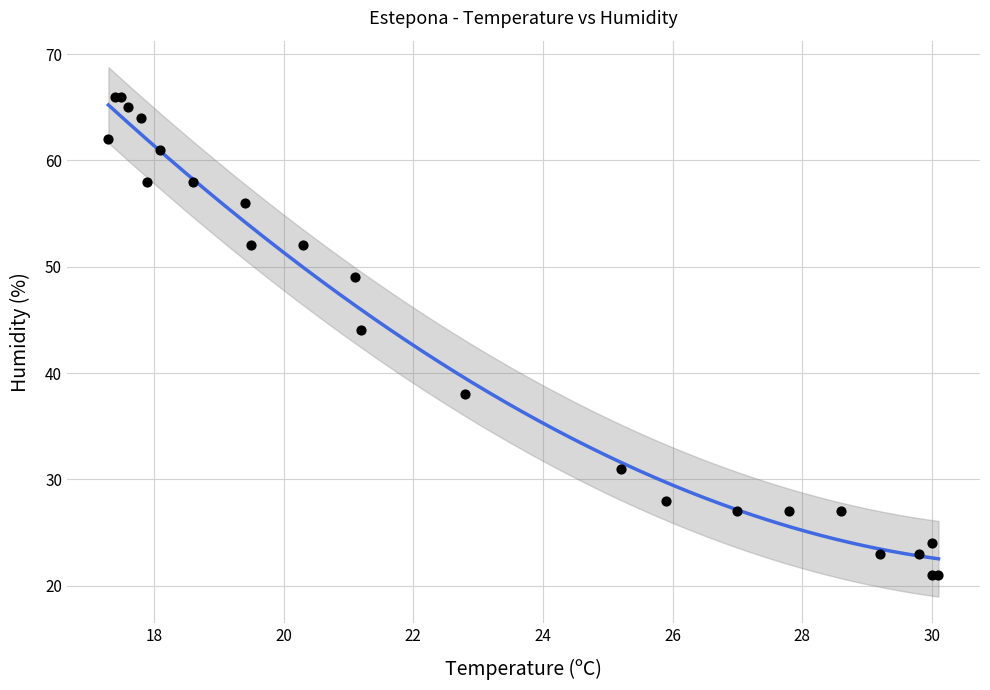

What Y value in the scatter plot is closest to 43?

44